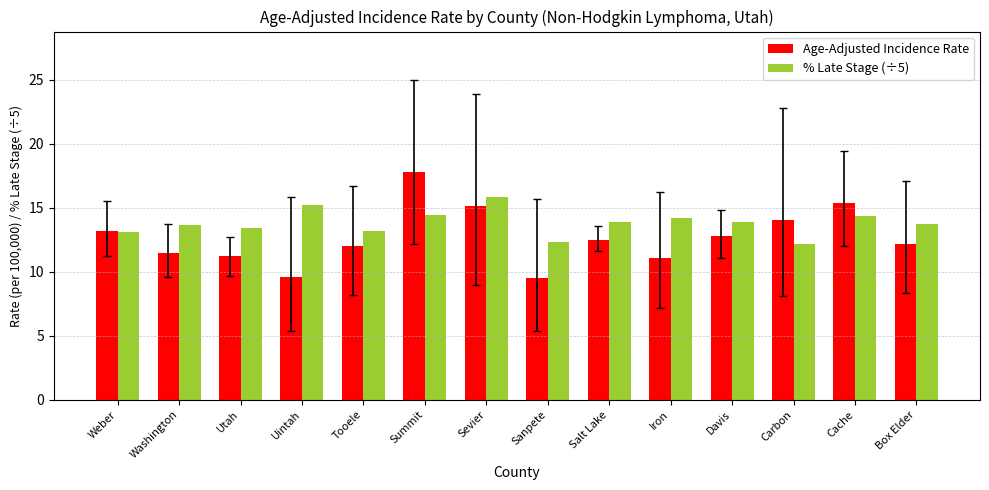

Read the % Late Stage (÷5) value at Utah.

13.4